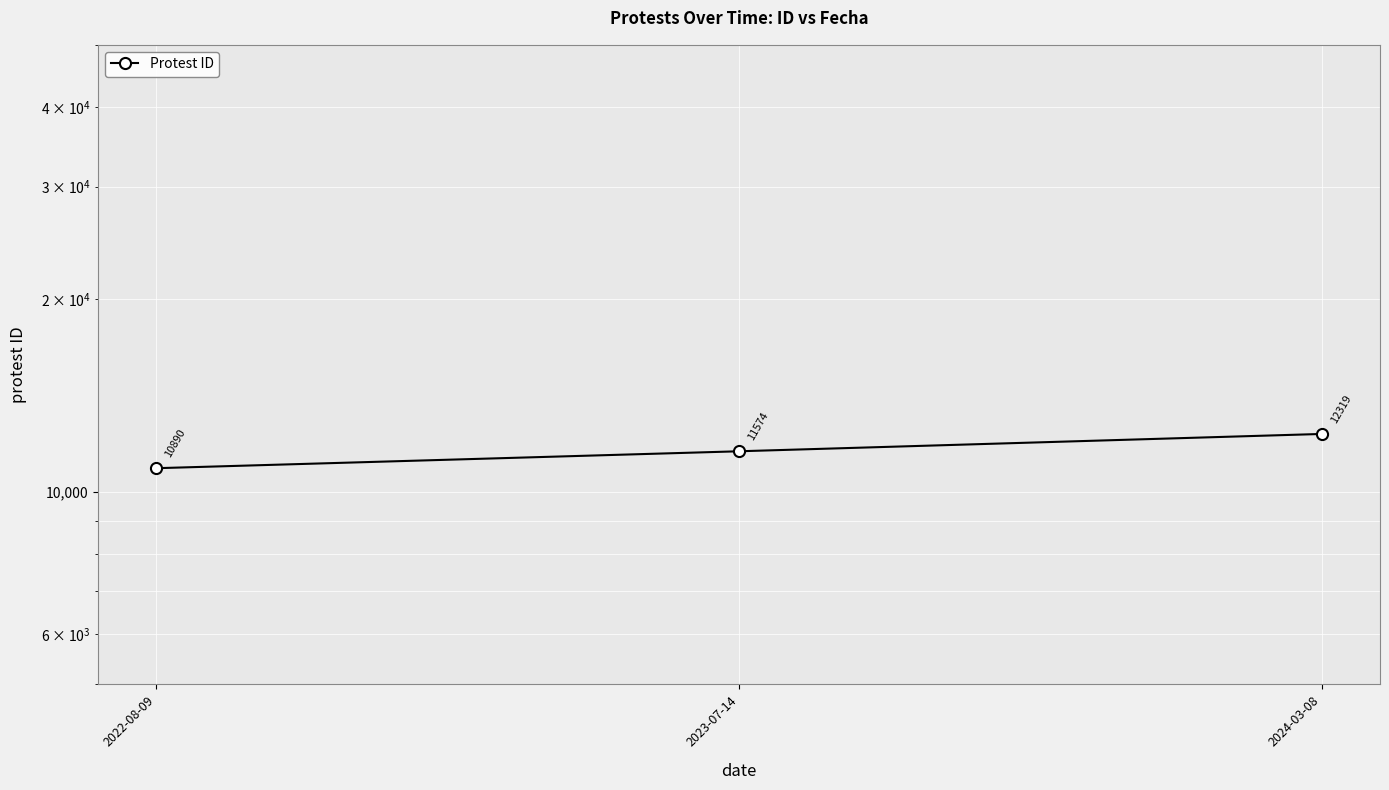

What is the smallest value displayed?

10890